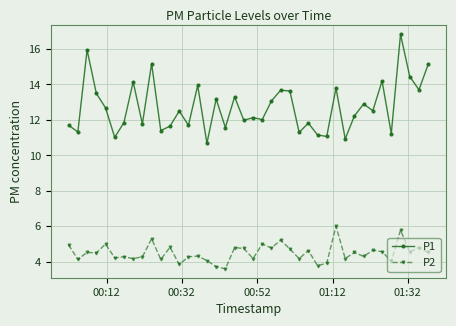

What are all the series names shown in the legend?

P1, P2